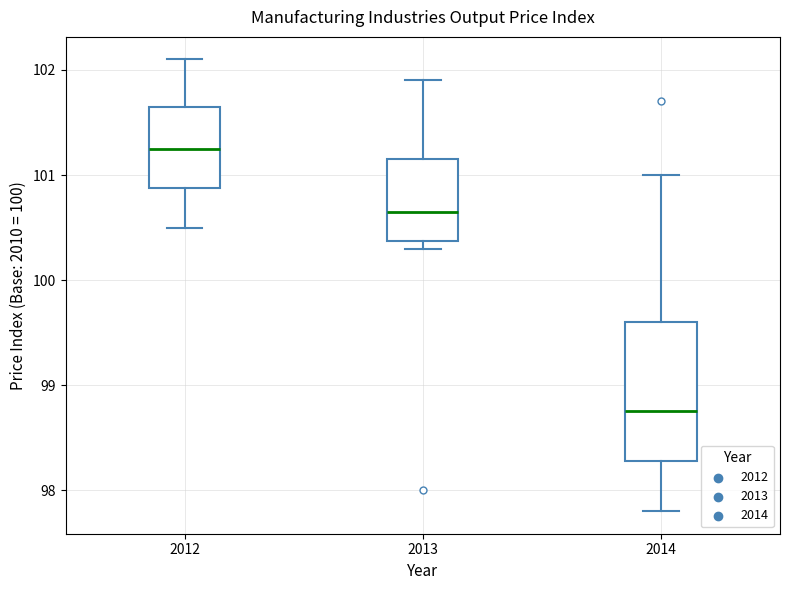

Comparing the boxes themselves (not the whiskers), which one is the tallest?

2014